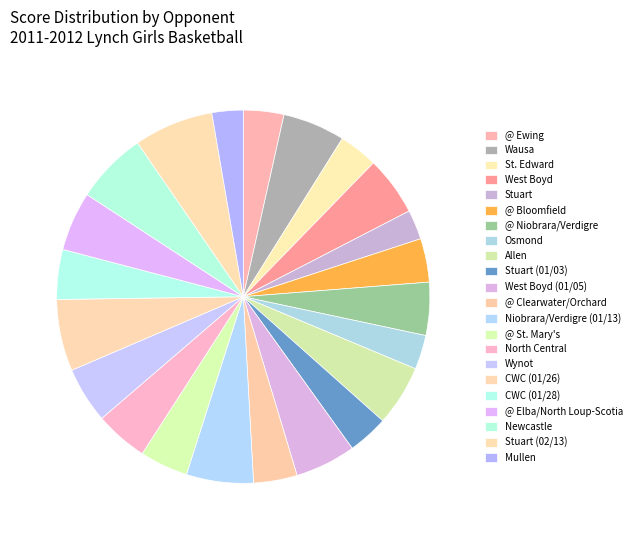

What is the largest slice in the pie chart?

Stuart (02/13)